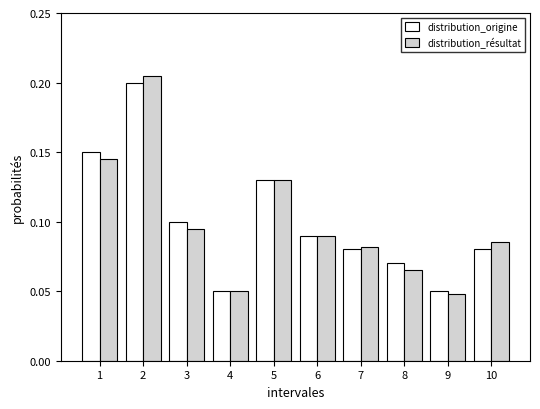

What is the sum of all distribution_résultat values?

1.0